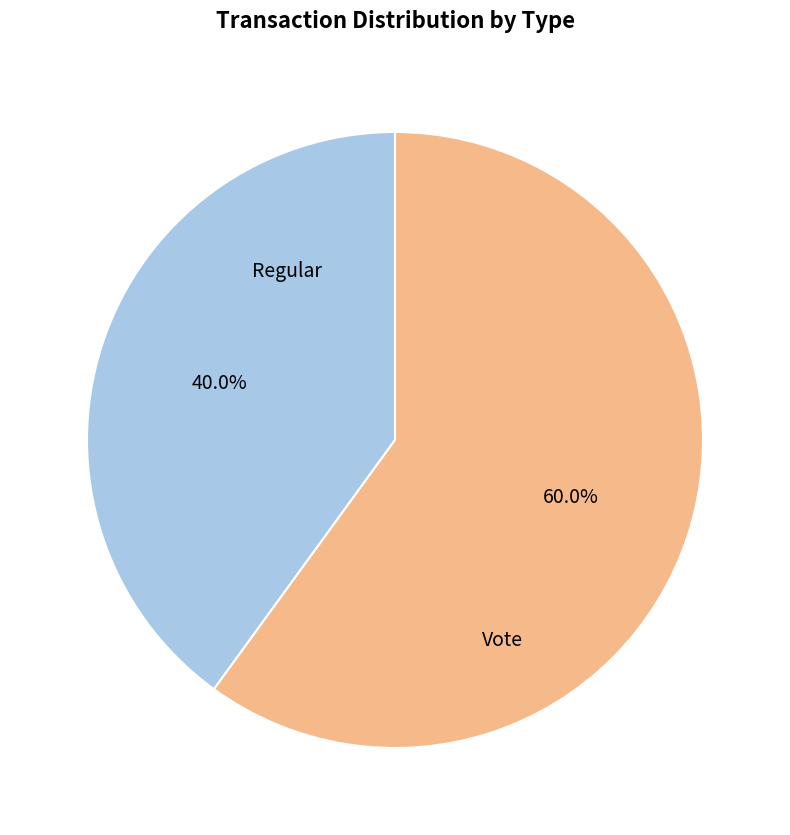

How many segments does this pie chart have?

2